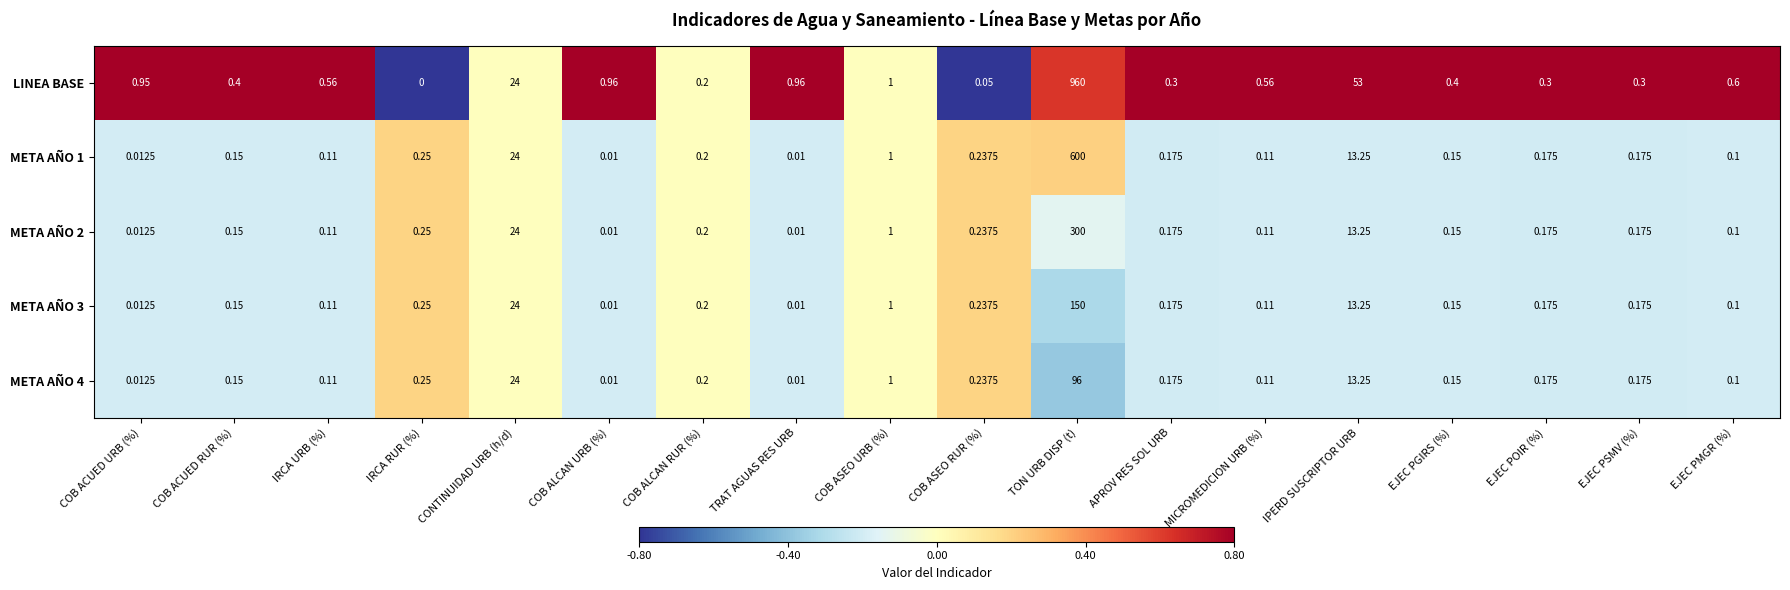

Which category has the lowest value in the LINEA BASE series?

IRCA RUR (%)